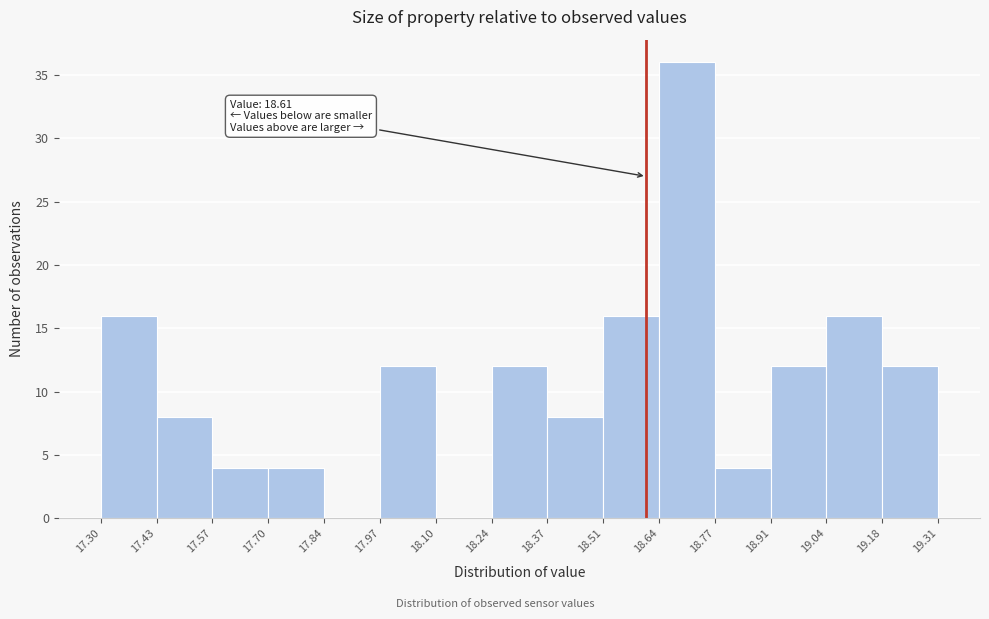

Over which range of the x-axis is the bar tallest?

18.64 to 18.77